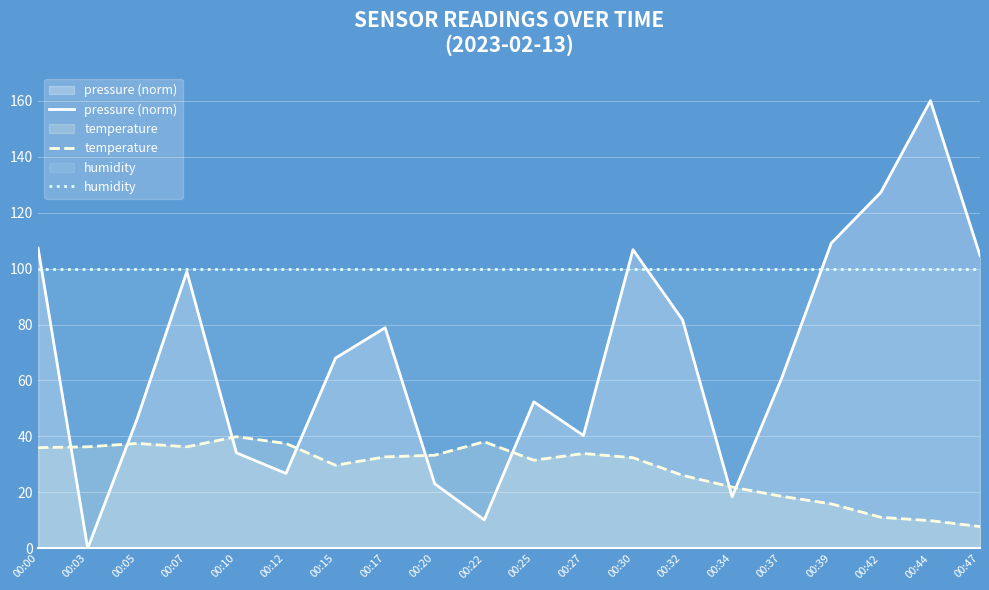

How many lines are shown in the chart?

3